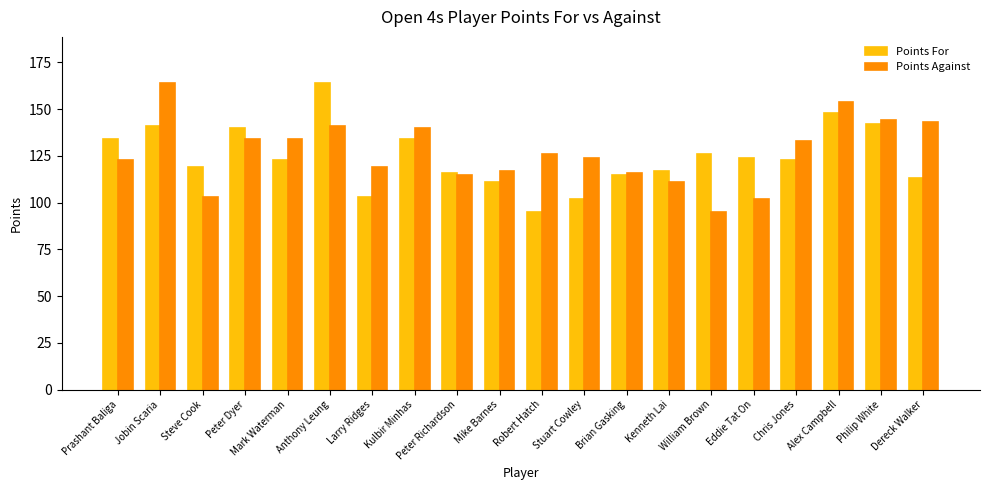

True or false: Points For has a value of 140 at Peter Dyer.

True